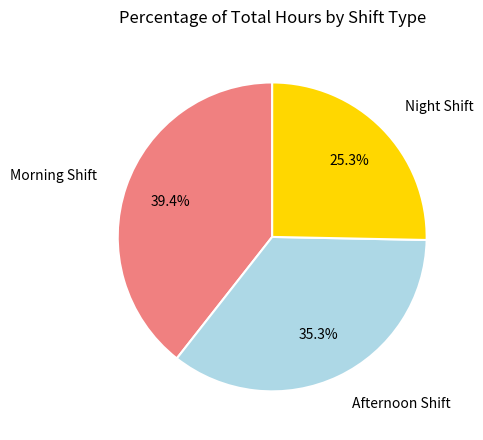

How many slices are in this pie chart?

3